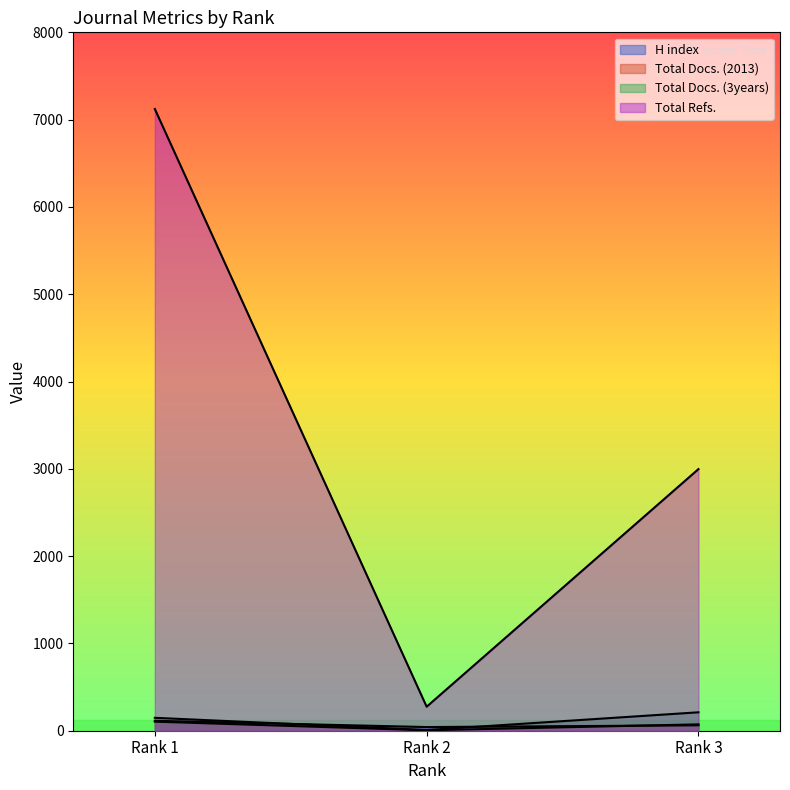

What is the maximum value shown in the chart?

7122